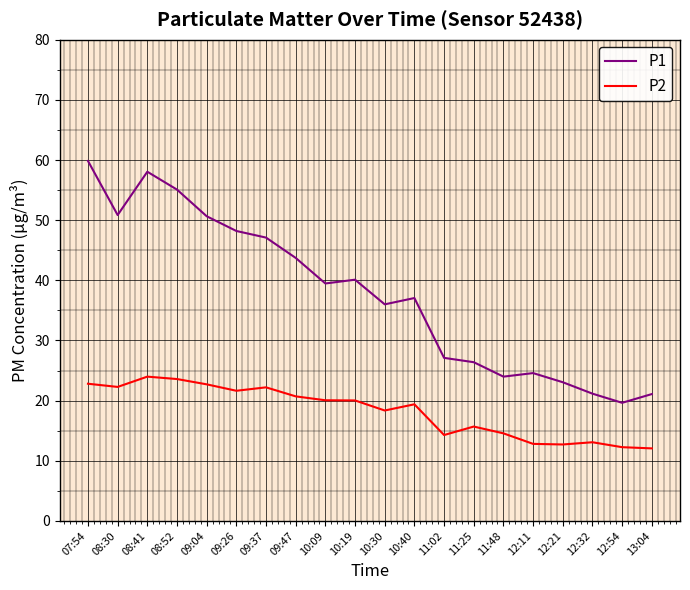

How many lines are shown in the chart?

2